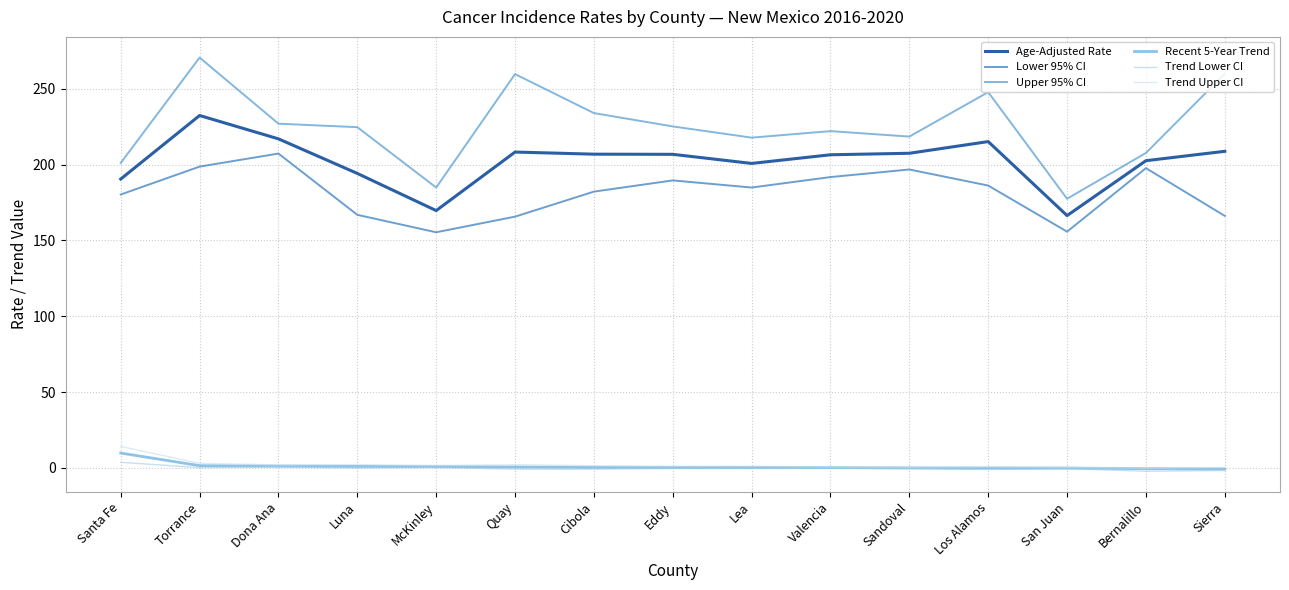

Is this an area chart (filled region under the line)?

No